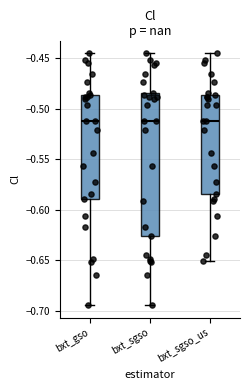

Reading left to right, read every box against the y-axis: the position of its median line, the range the box covers, and the ends of its whiskers. The values are not printed on the chart, so give them approximately, as read against the axis.

bxt_gso: median -0.515, box -0.590 to -0.485, whiskers -0.695 to -0.445
bxt_sgso: median -0.510, box -0.625 to -0.485, whiskers -0.695 to -0.445
bxt_sgso_us: median -0.510, box -0.585 to -0.485, whiskers -0.650 to -0.445